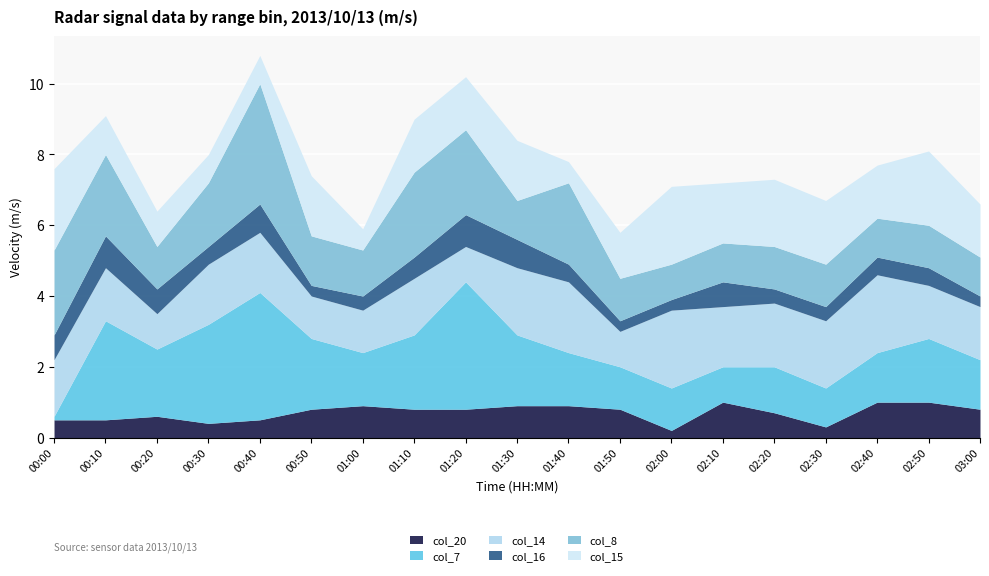

At which category does col_8 reach its first local peak?

00:40